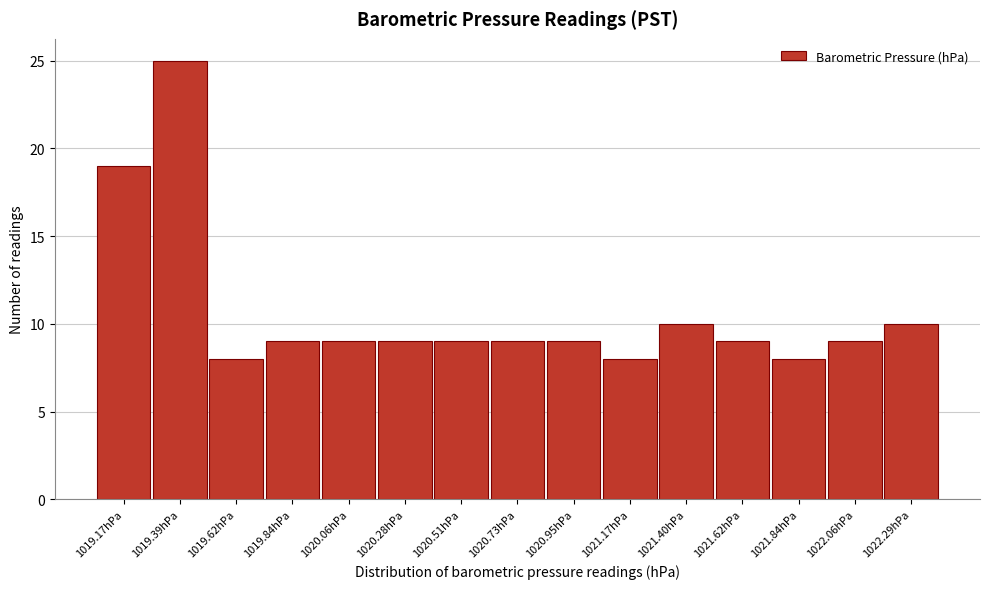

Reading left to right, transcribe all the data shown in this chart.

19	25	8	9	9	9	9	9	9	8	10	9	8	9	10